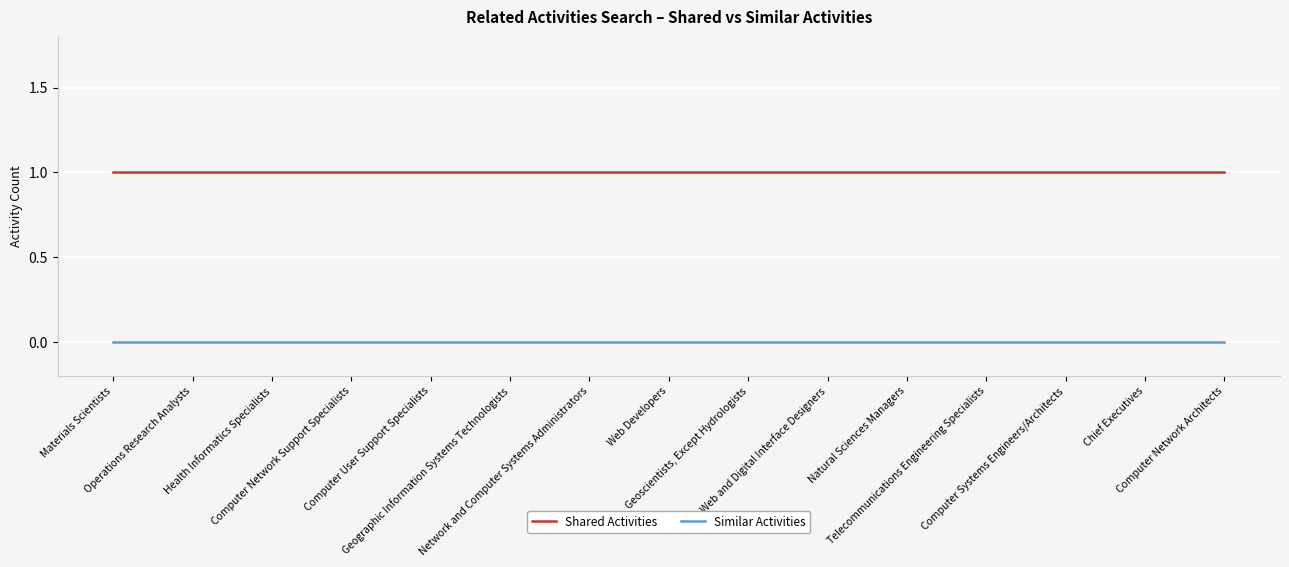

Reading right to left, what are all the values shown in this chart?

Shared Activities: 1	1	1	1	1	1	1	1	1	1	1	1	1	1	1
Similar Activities: 0	0	0	0	0	0	0	0	0	0	0	0	0	0	0